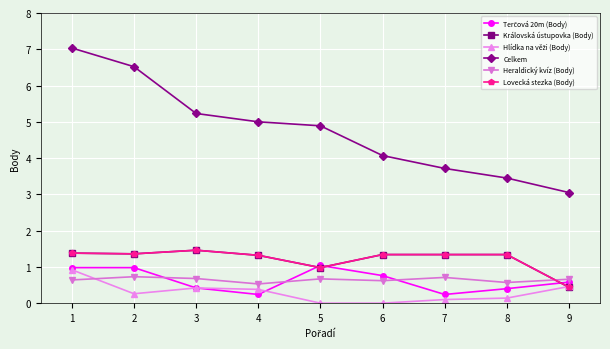

Is this an area chart (filled region under the line)?

No